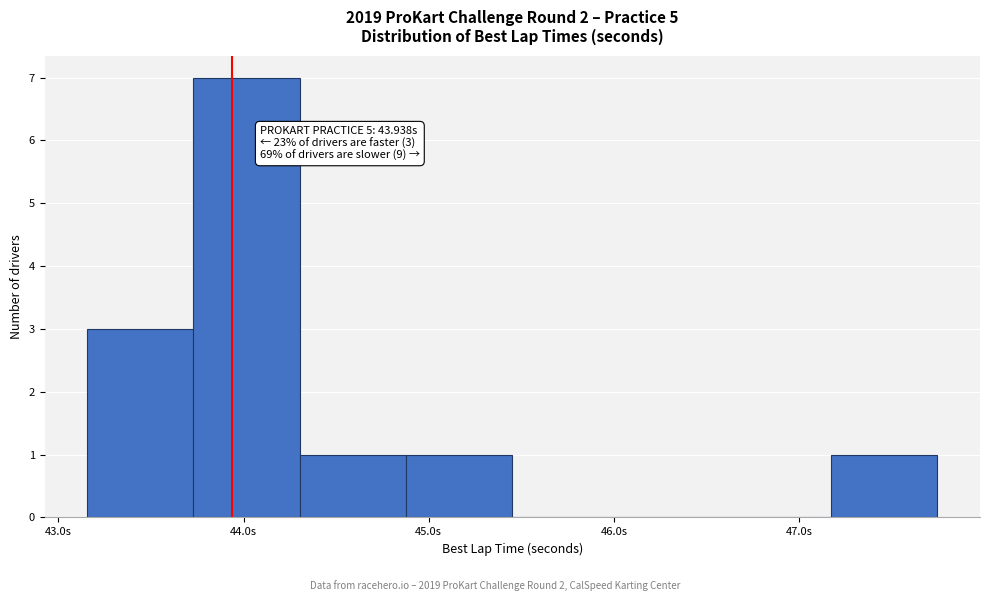

Over which range of the x-axis is the bar tallest?

43.7 to 44.3